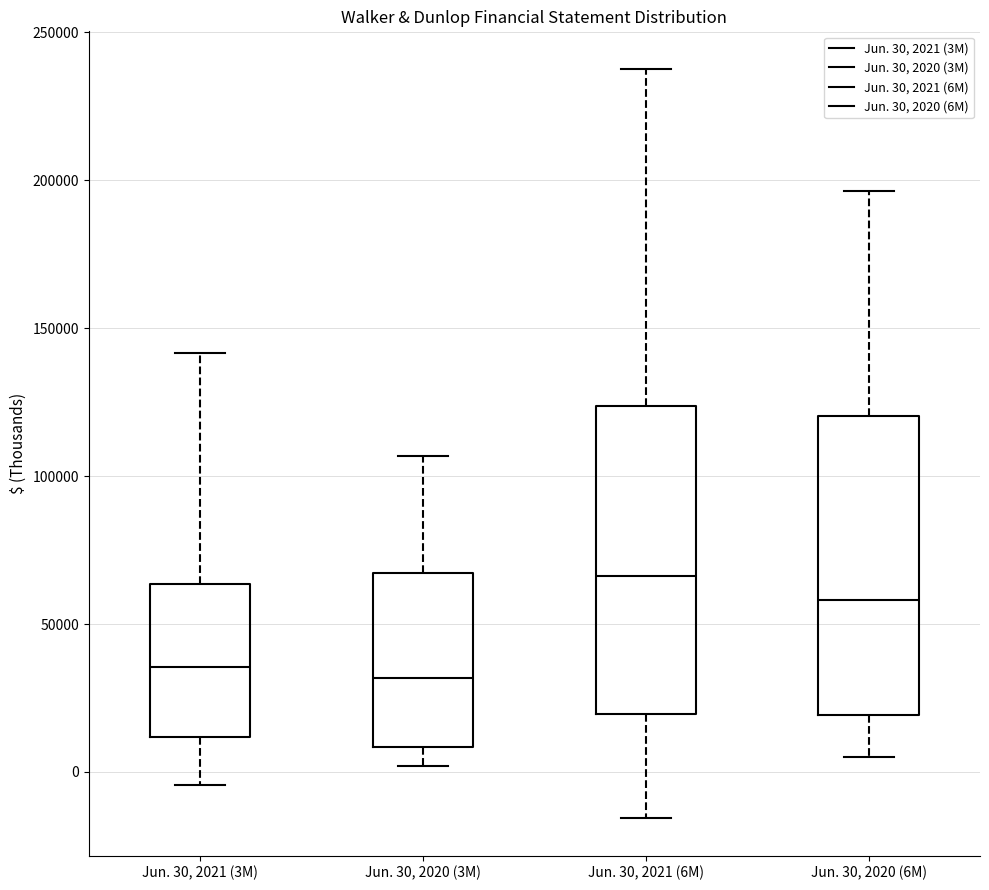

Where is the lower edge of the box for Jun. 30, 2020 (6M) on the y-axis? The values are not printed on the chart, so give them approximately, as read against the axis.

20000